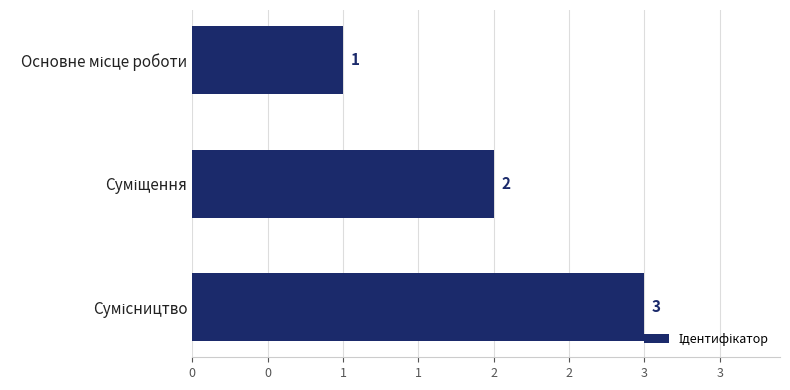

Does the chart contain any negative values?

No